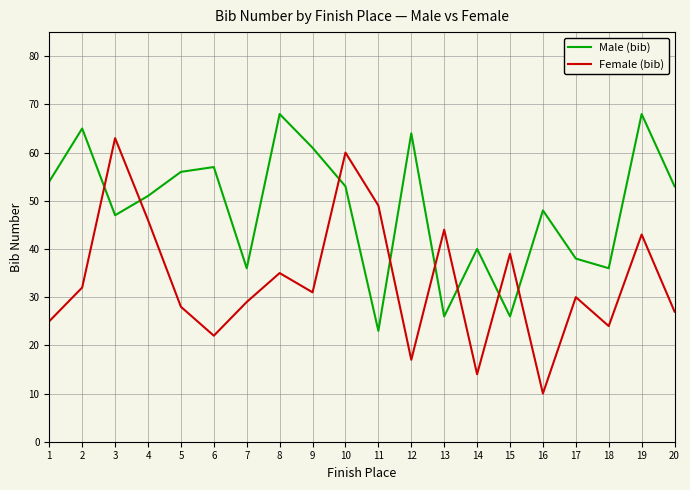

Read the Male (bib) value at 1, to the nearest 5.

55